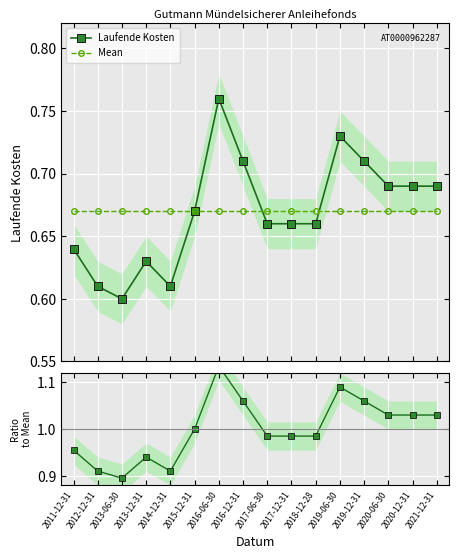

What is the greatest value displayed?

1.1